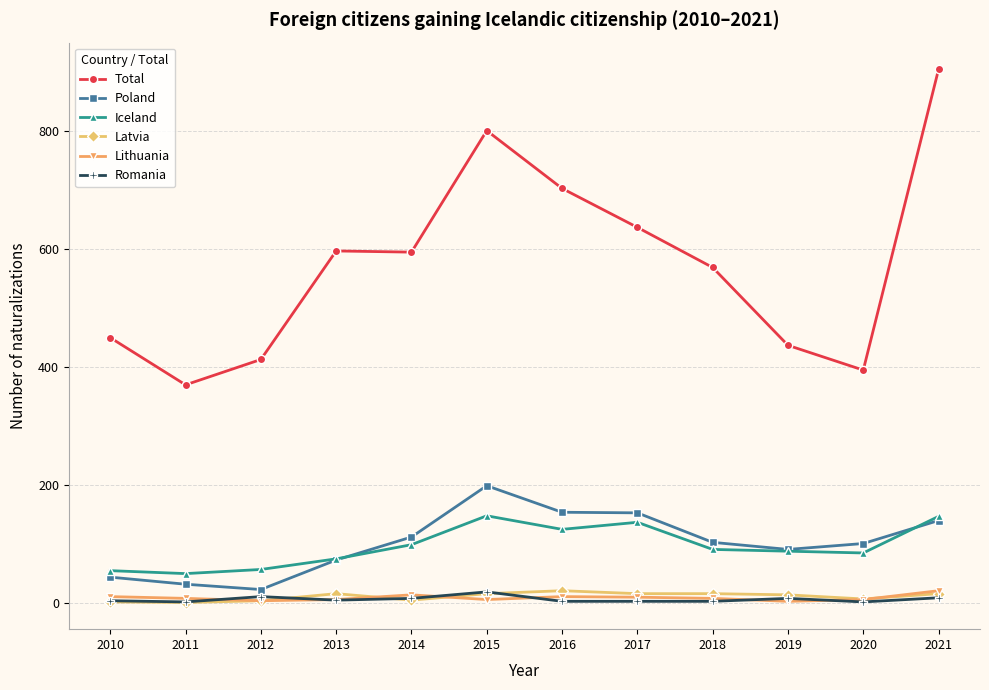

True or false: Lithuania and Total cross at least once.

False